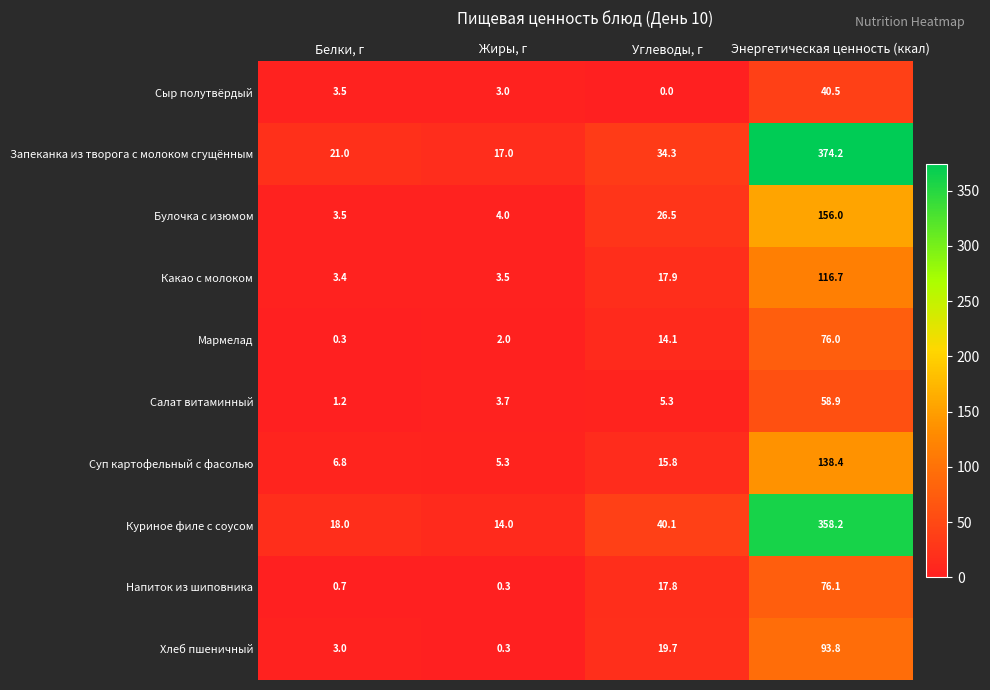

Which series has the largest total across all categories?

Запеканка из творога с молоком сгущённым